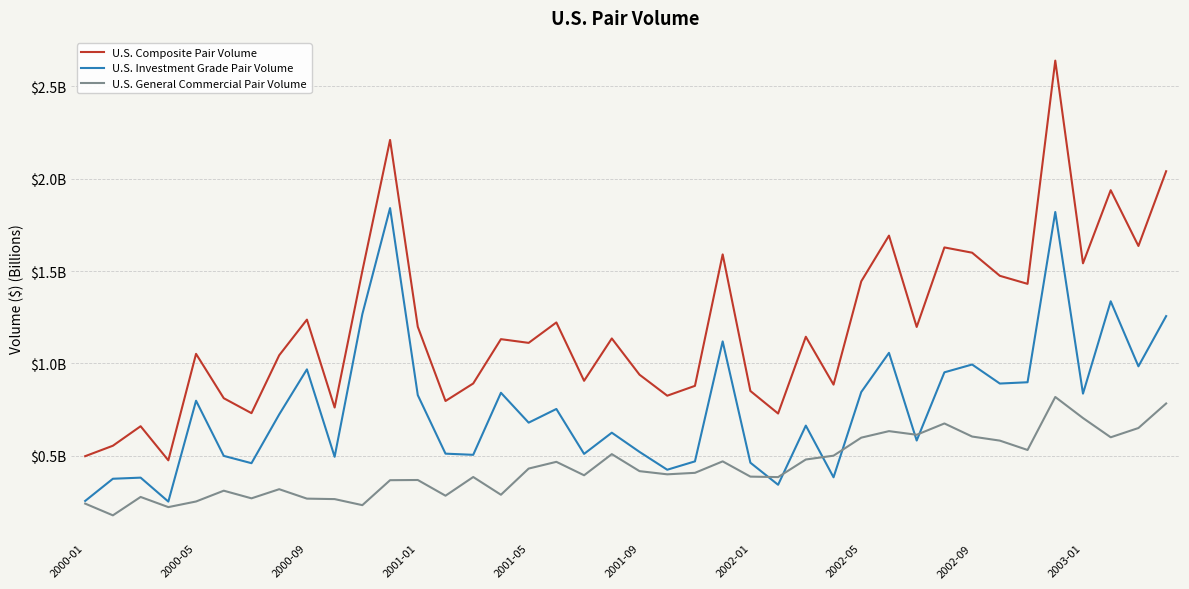

Reading left to right, list all the values displayed in this chart.

U.S. Composite Pair Volume: 0.5	0.6	0.7	0.5	1.1	0.8	0.7	1.0	1.2	0.8	1.5	2.2	1.2	0.8	0.9	1.1	1.1	1.2	0.9	1.1	0.9	0.8	0.9	1.6	0.9	0.7	1.1	0.9	1.4	1.7	1.2	1.6	1.6	1.5	1.4	2.6	1.5	1.9	1.6	2.0
U.S. Investment Grade Pair Volume: 0.3	0.4	0.4	0.3	0.8	0.5	0.5	0.7	1.0	0.5	1.3	1.8	0.8	0.5	0.5	0.8	0.7	0.8	0.5	0.6	0.5	0.4	0.5	1.1	0.5	0.3	0.7	0.4	0.8	1.1	0.6	1.0	1.0	0.9	0.9	1.8	0.8	1.3	1.0	1.3
U.S. General Commercial Pair Volume: 0.2	0.2	0.3	0.2	0.3	0.3	0.3	0.3	0.3	0.3	0.2	0.4	0.4	0.3	0.4	0.3	0.4	0.5	0.4	0.5	0.4	0.4	0.4	0.5	0.4	0.4	0.5	0.5	0.6	0.6	0.6	0.7	0.6	0.6	0.5	0.8	0.7	0.6	0.7	0.8